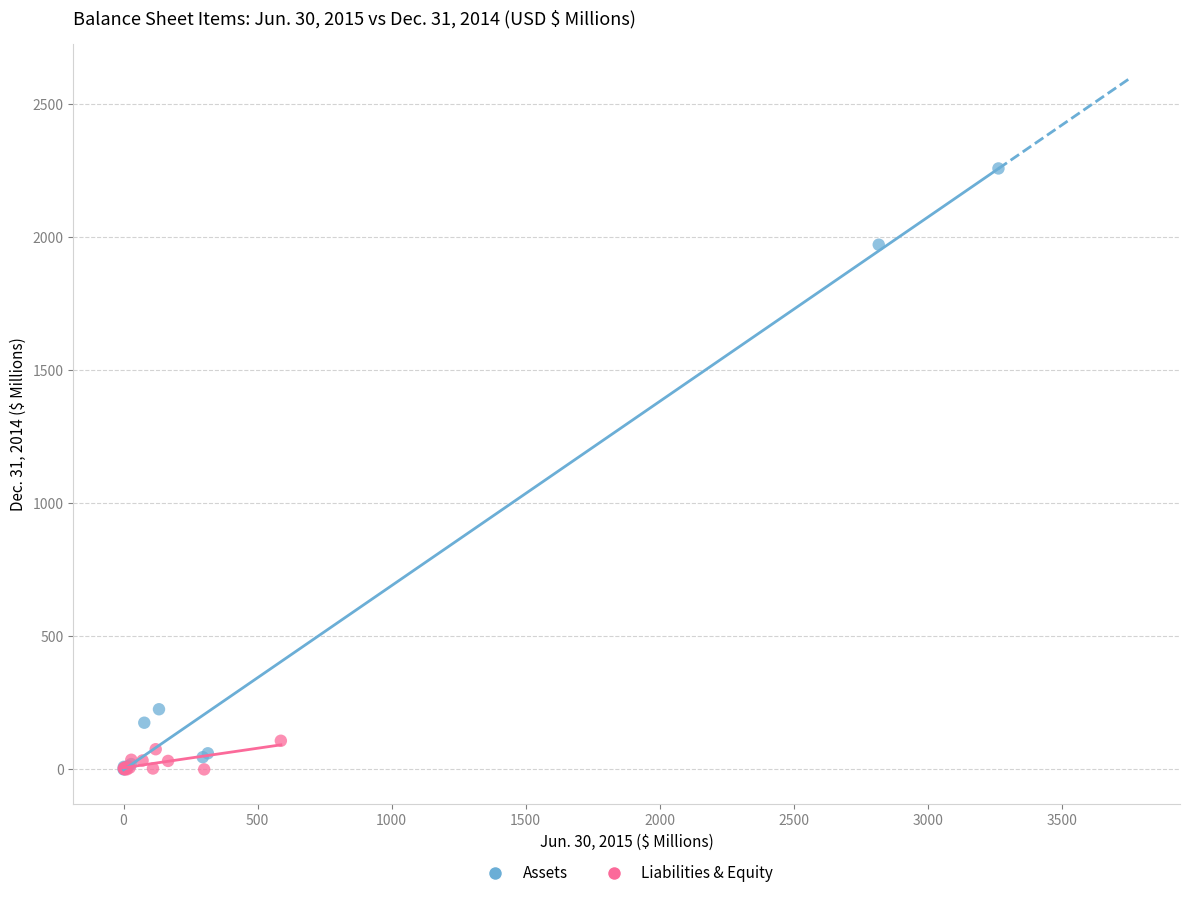

Which series contains the highest Y value?

Assets